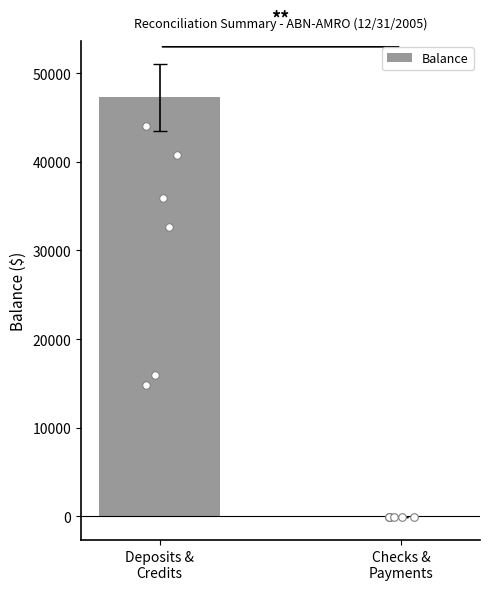

What is the change in value from Deposits &
Credits to Checks &
Payments?

-47394.5